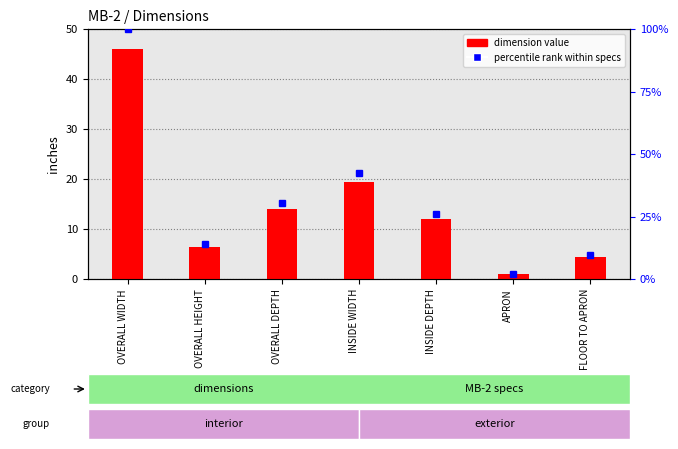

What is the greatest value displayed?

100.0